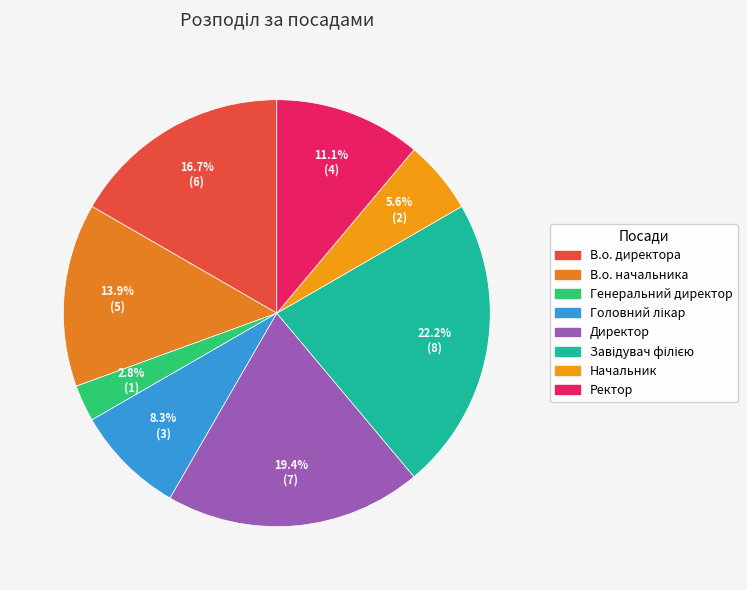

The Ректор slice represents 19% of the pie. True or false?

False